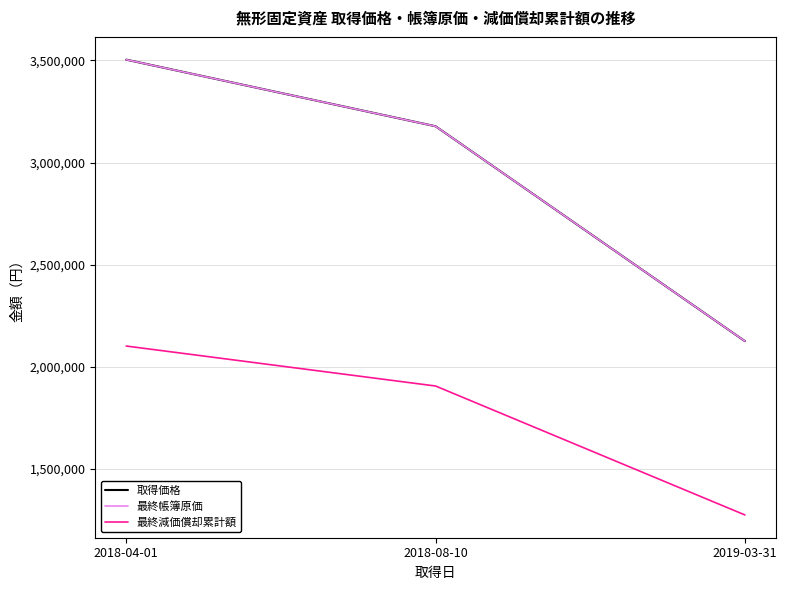

Does the chart have visible grid lines?

Yes